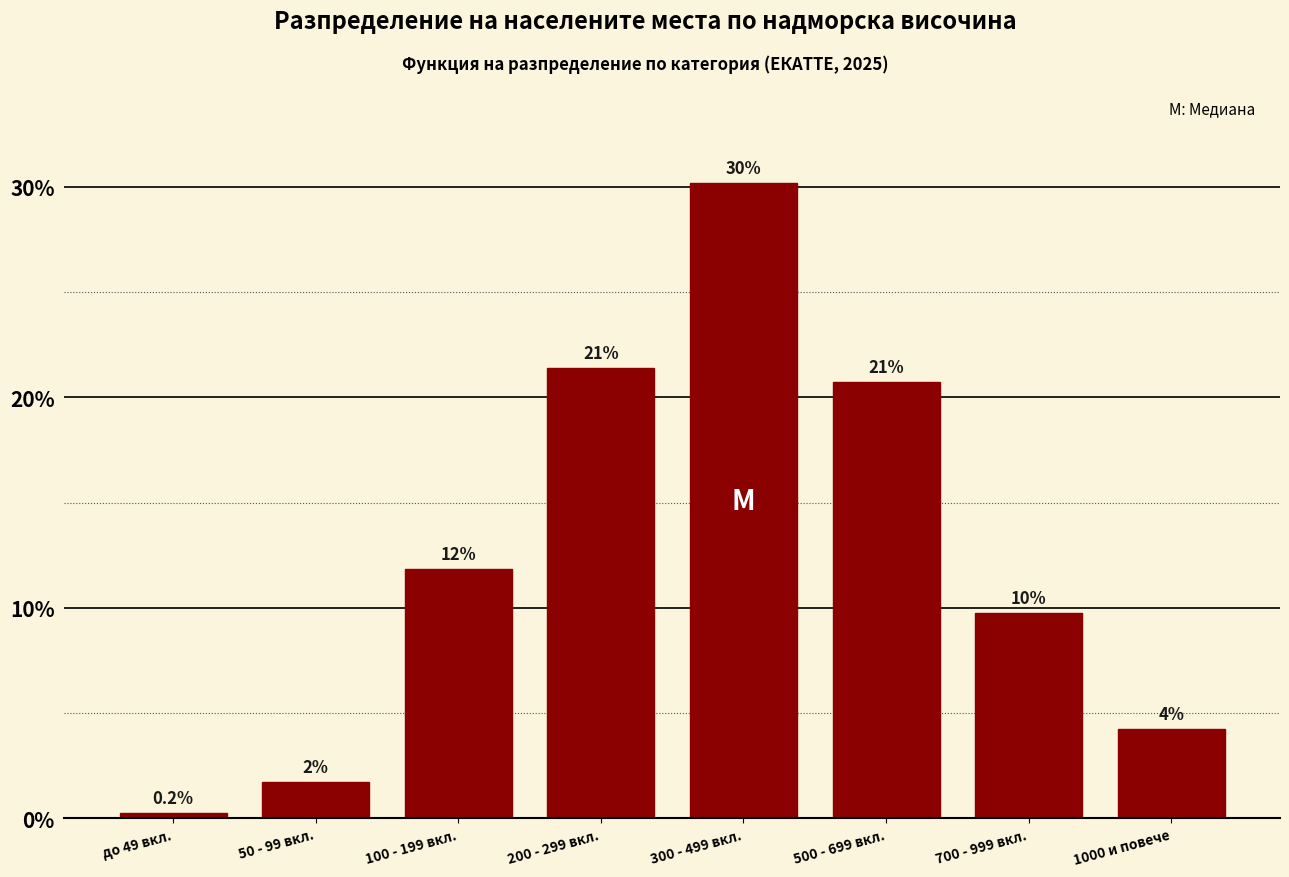

Does the chart contain any negative values?

No